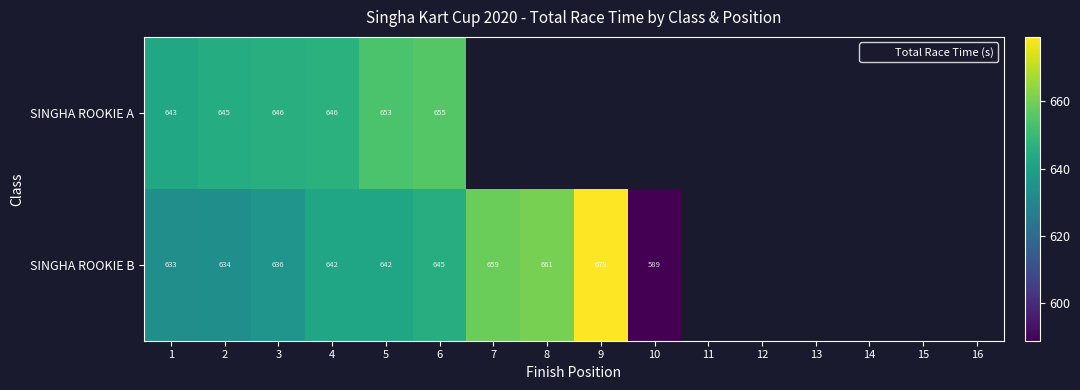

What is the difference between the SINGHA ROOKIE B values at 4 and 7?

17.0